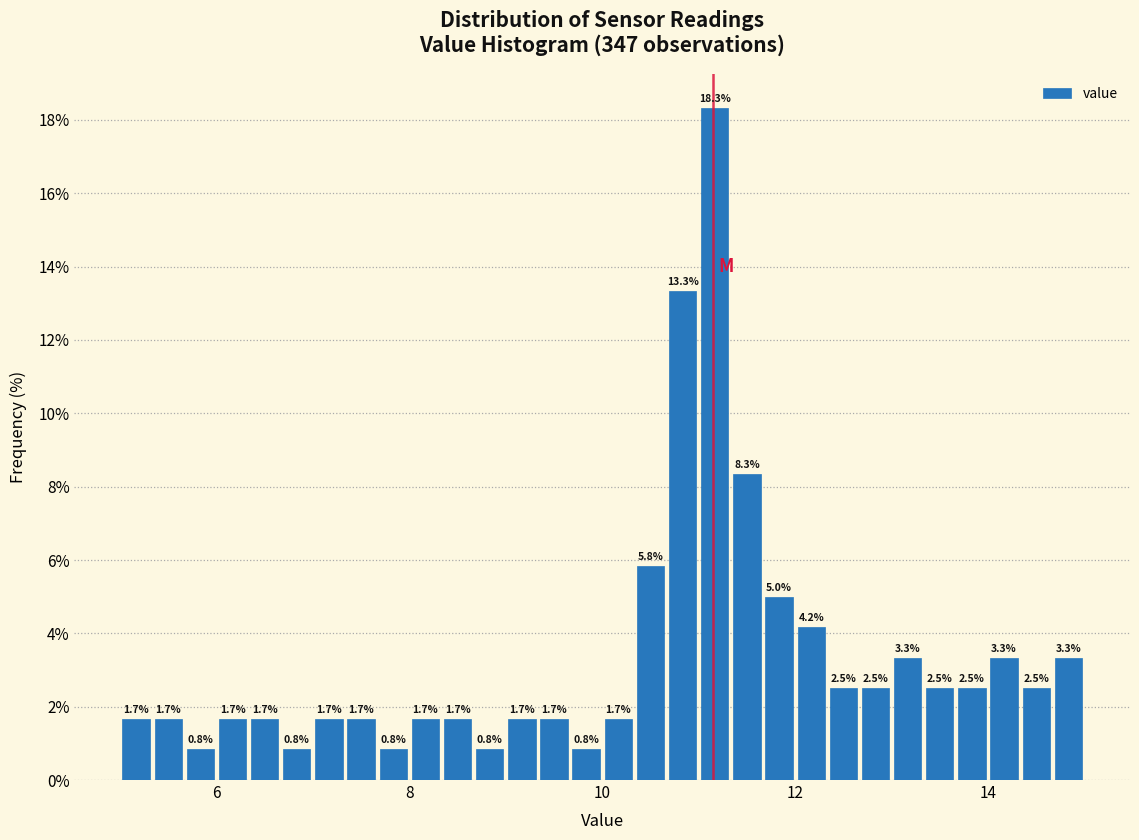

Read against the x-axis, roughly where is the centre of the tallest bar?

11.2